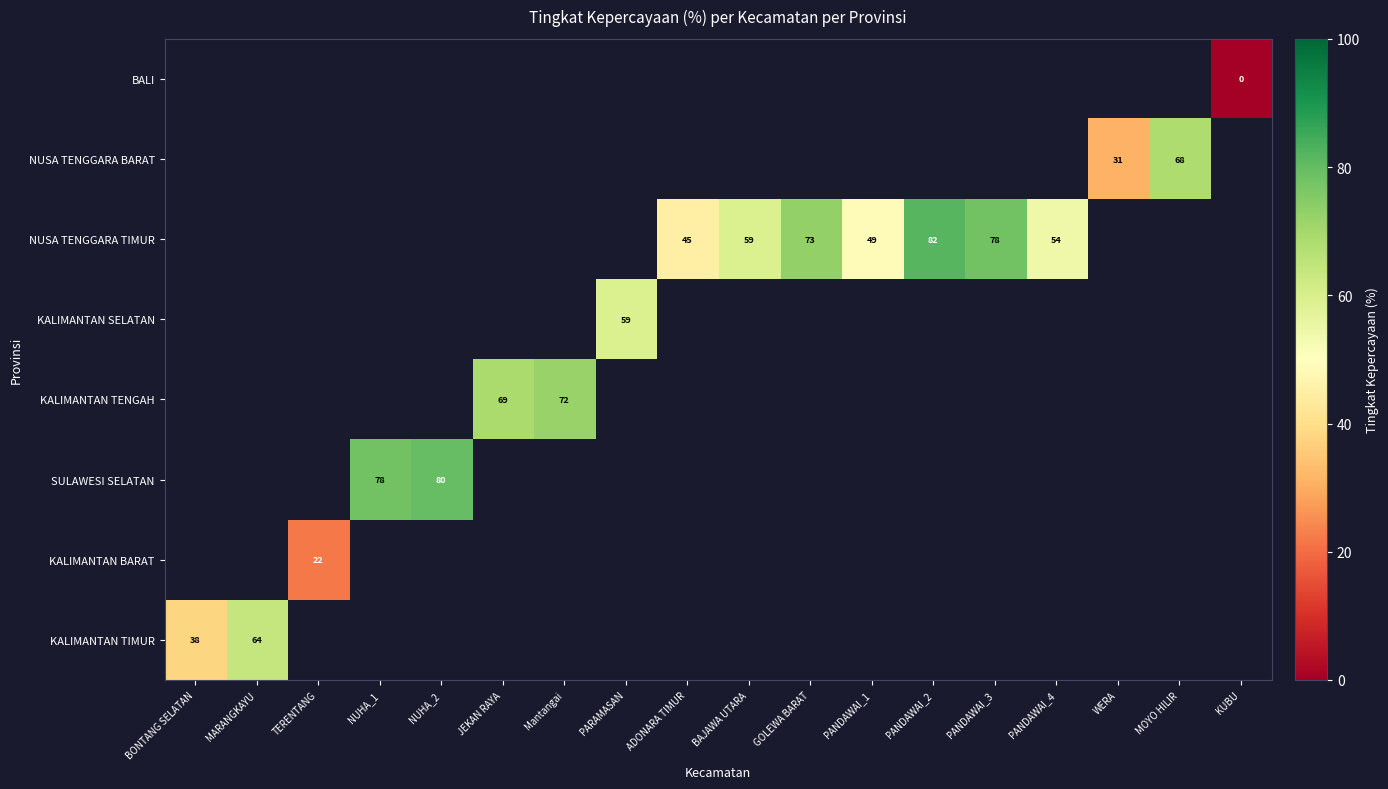

Is it true that NUSA TENGGARA TIMUR equals 73 at GOLEWA BARAT?

True